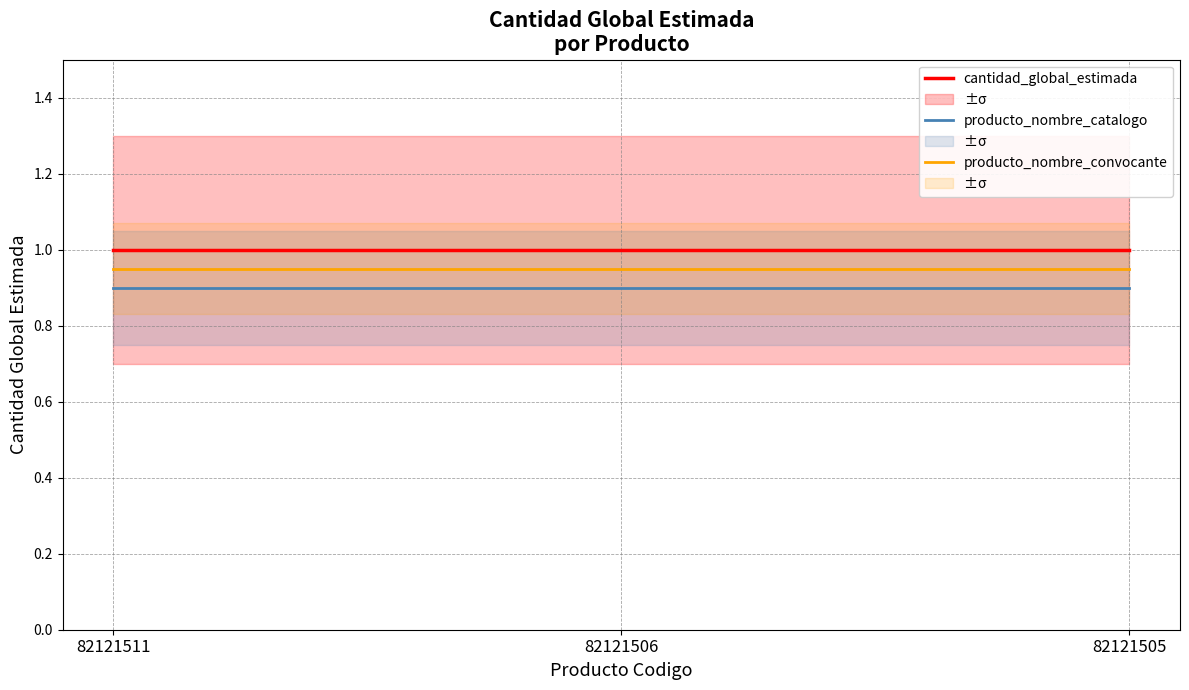

What is the difference between the highest and lowest values at 82121505?

0.1